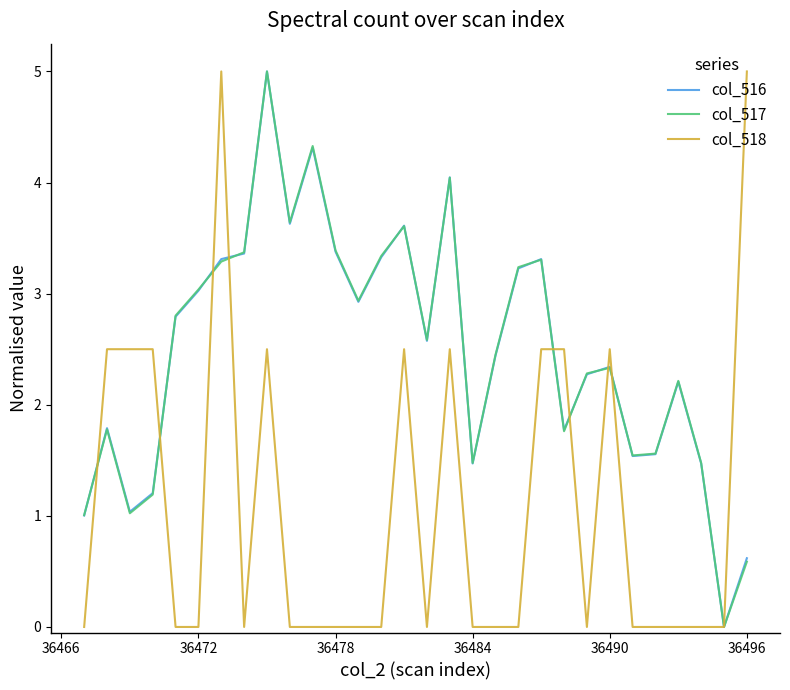

What is the maximum value shown in the chart?

5.0